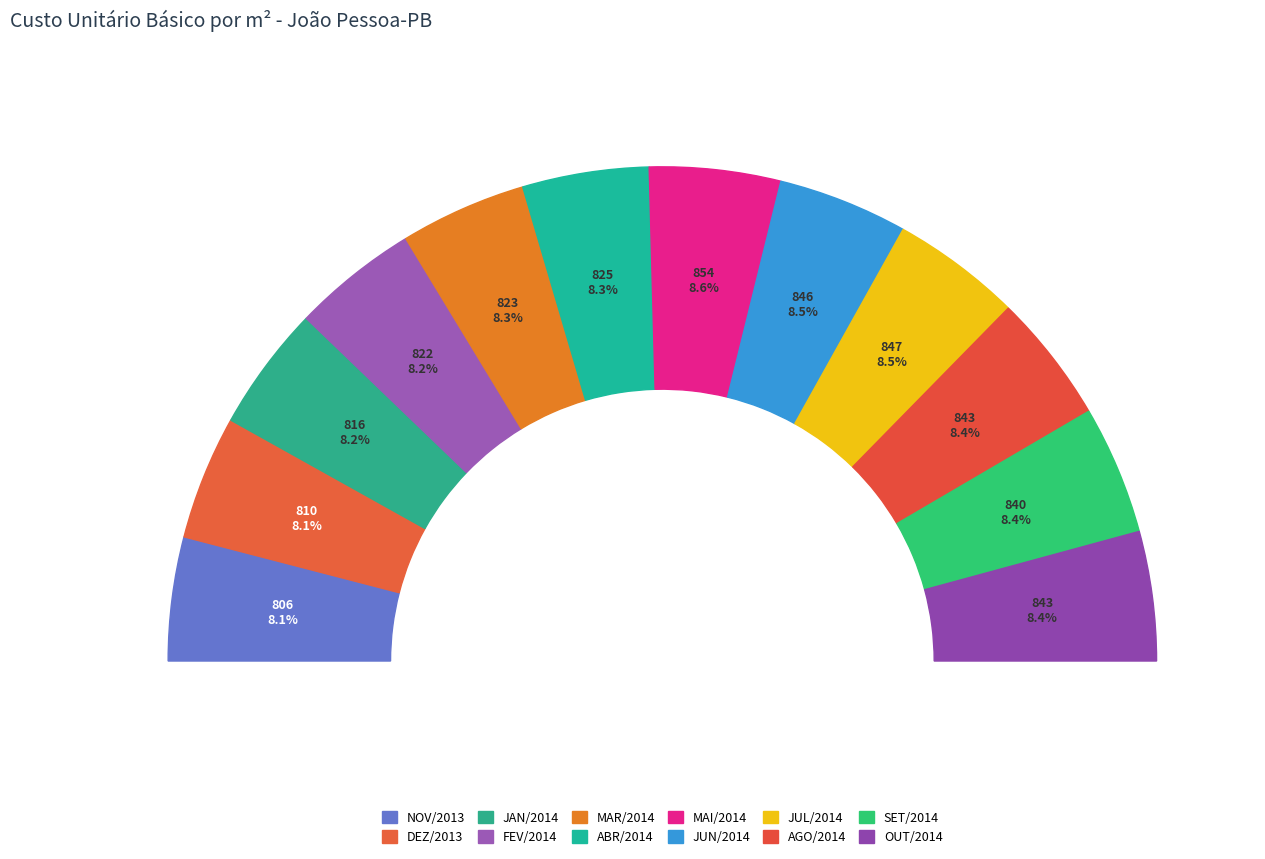

Is there a majority slice in this chart?

No